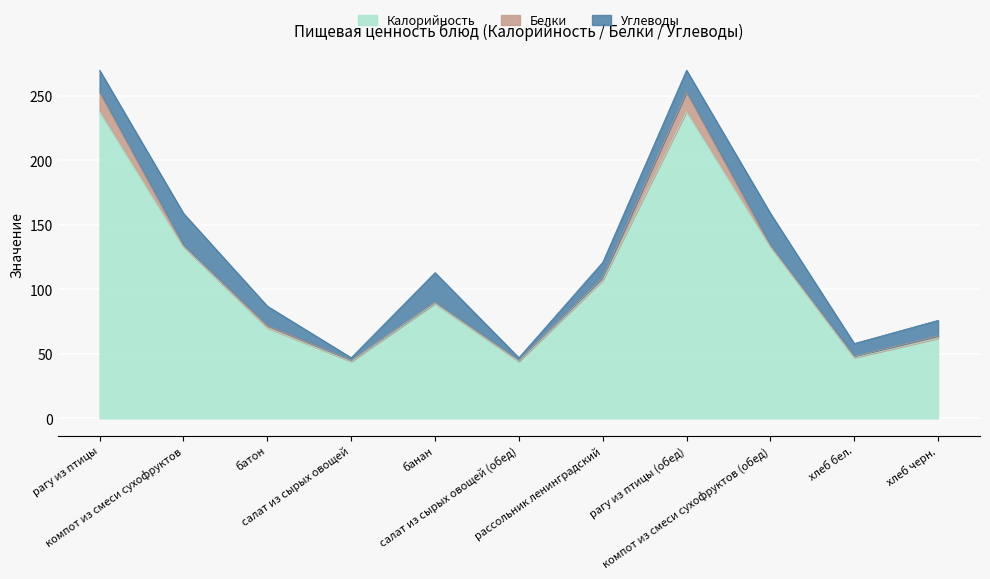

Which category has the highest value in the Белки series?

рагу из птицы